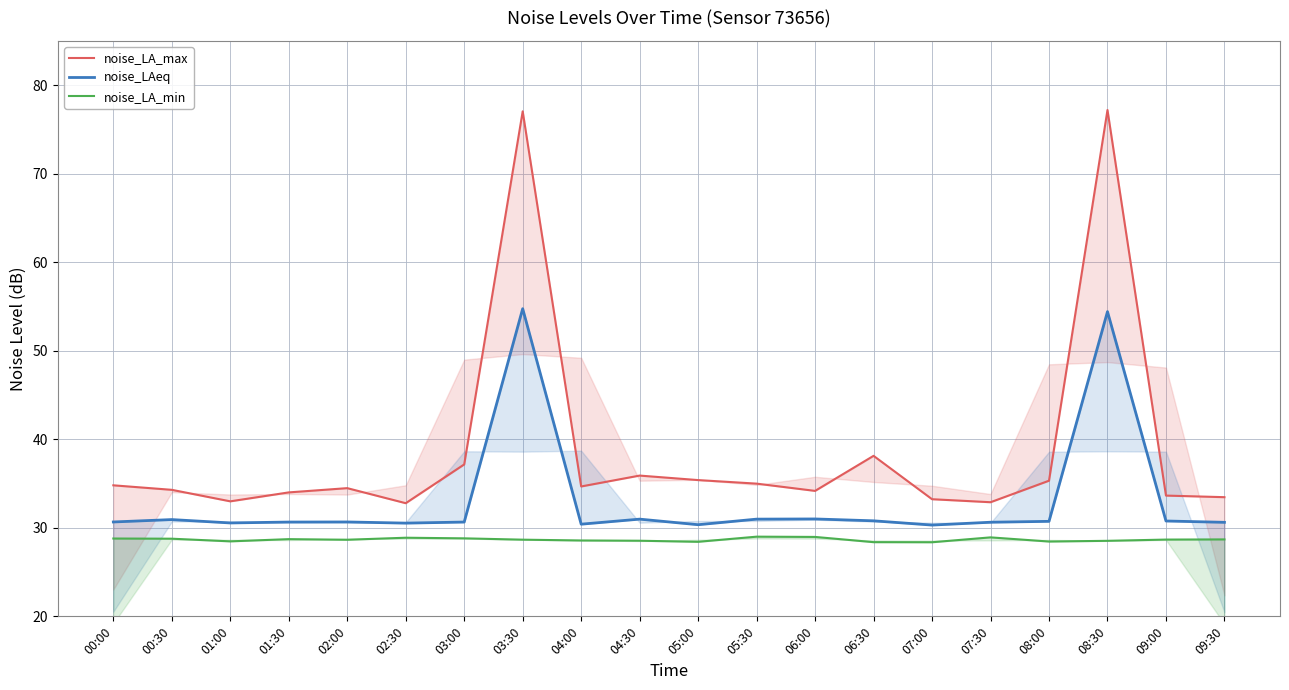

What is the difference between the maximum and minimum values in the noise_LA_max series?

44.4